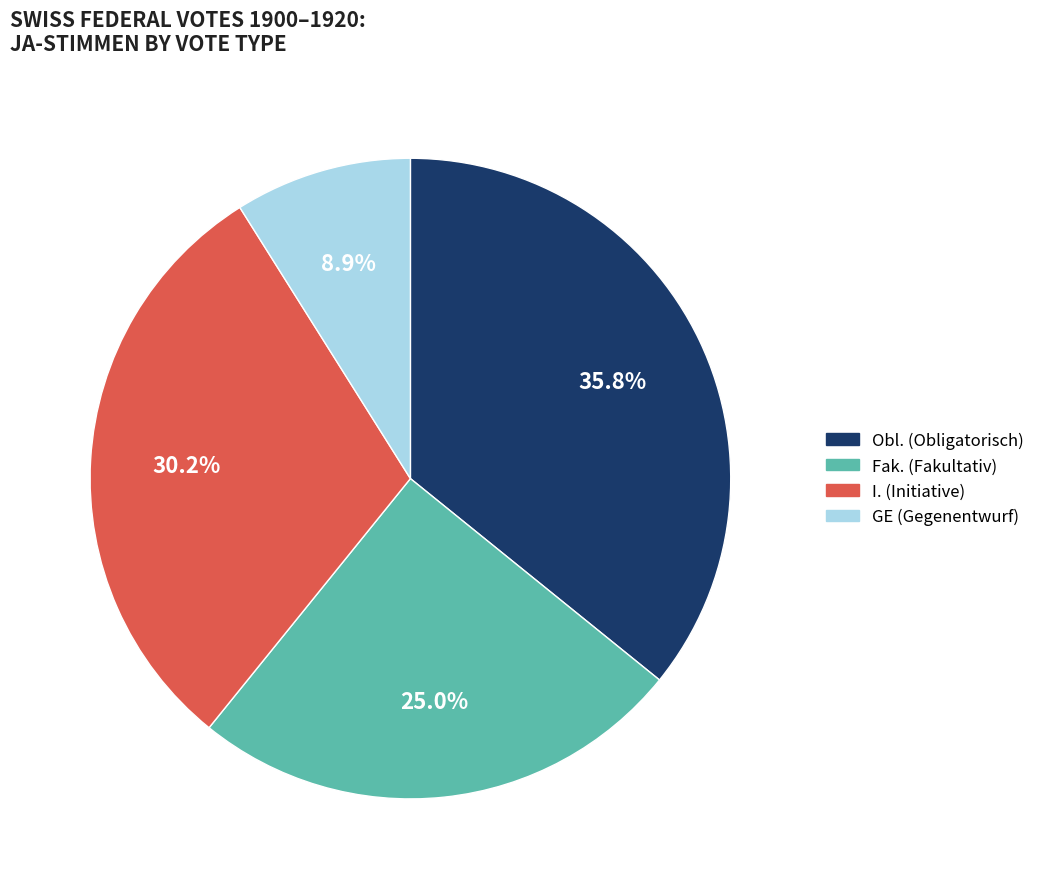

What percentage is NOT represented by Fak.?

75.0%